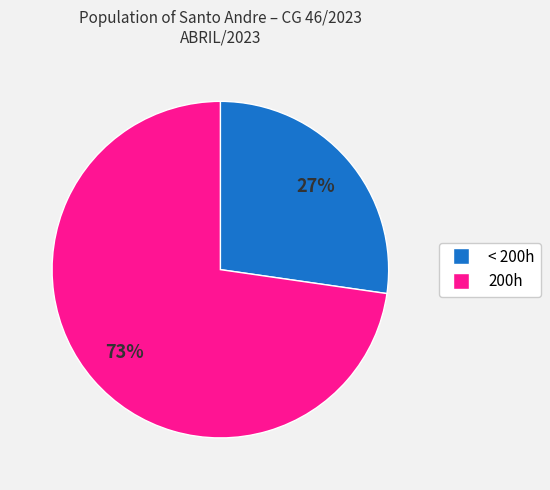

Rank the categories by value from highest to lowest.

200h, < 200h